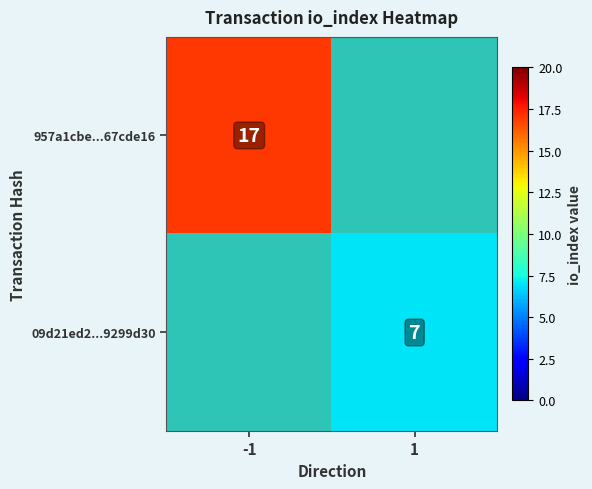

The 09d21ed2...9299d30 series shows 7 at 1. True or false?

True